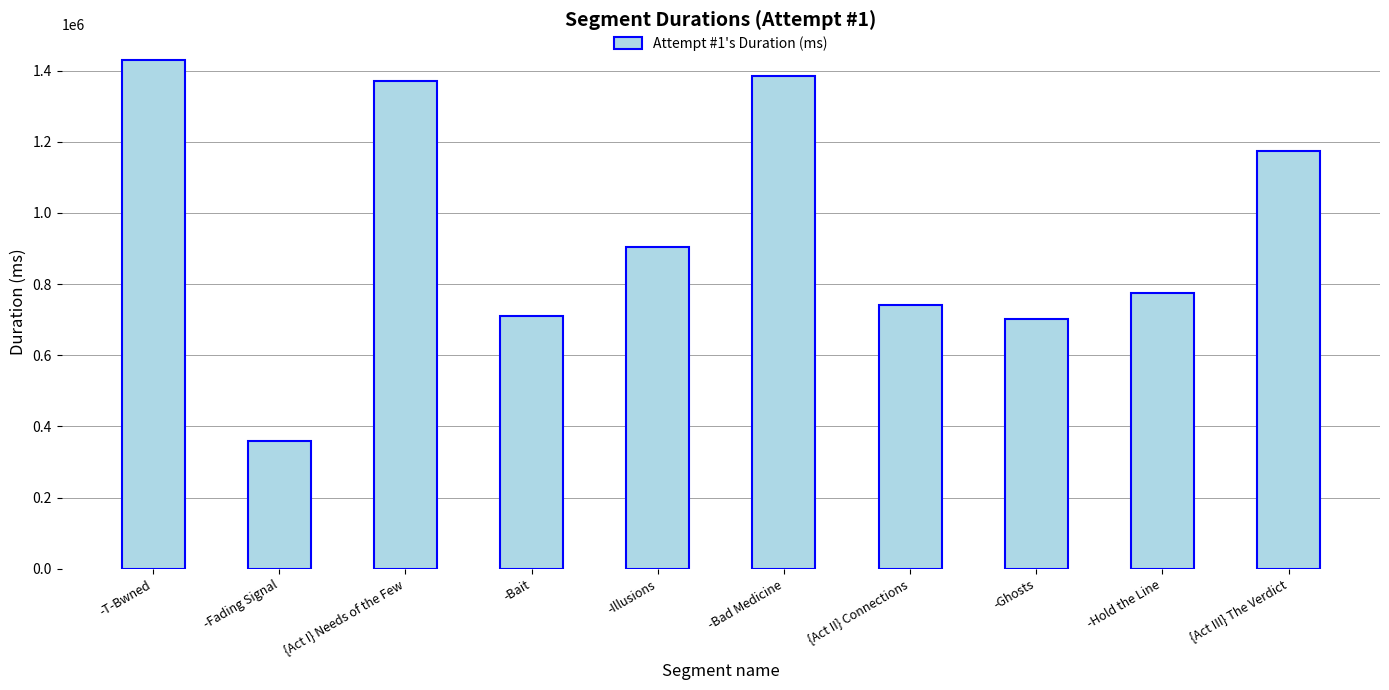

The value at -Ghosts is 1162703. True or false?

False